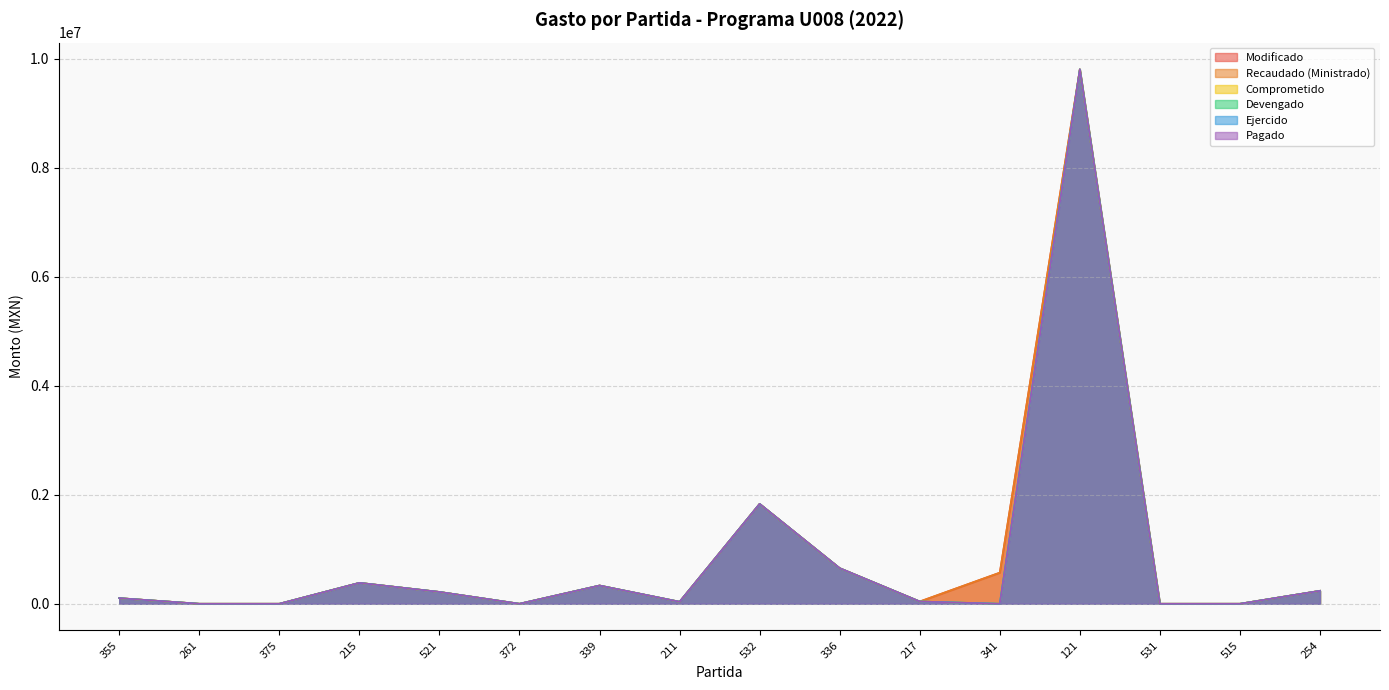

True or false: Devengado has a value of 0.0 at 261.

True